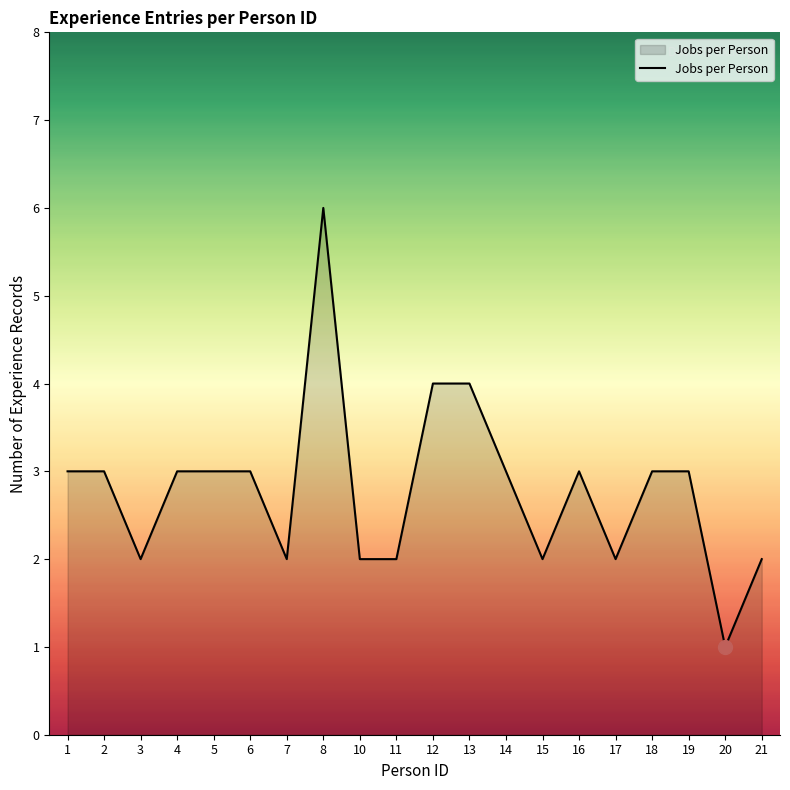

What is the maximum value shown in the chart?

6